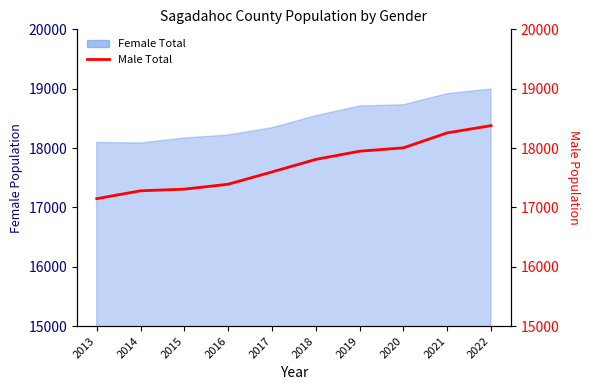

At which category does the chart reach its peak across all series?

2022